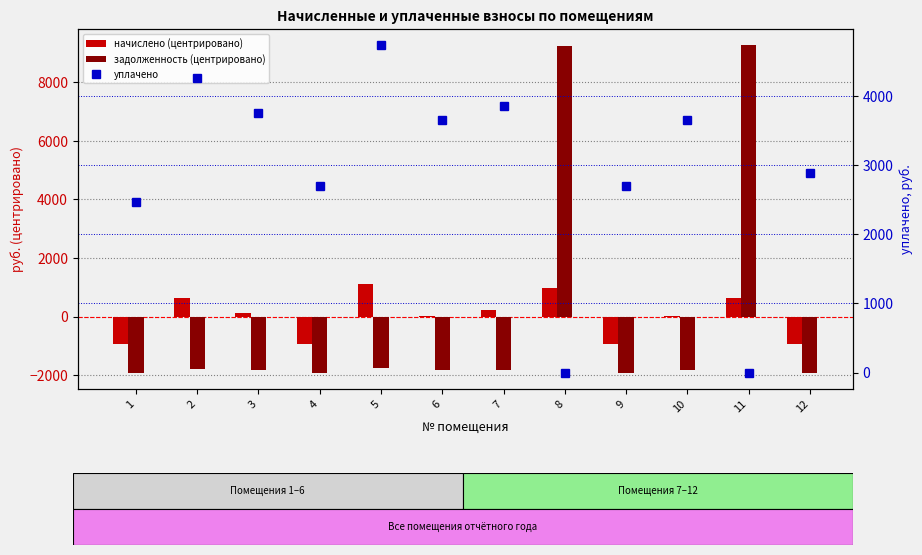

How many values in the задолженность (центрировано) series exceed -1824?

5